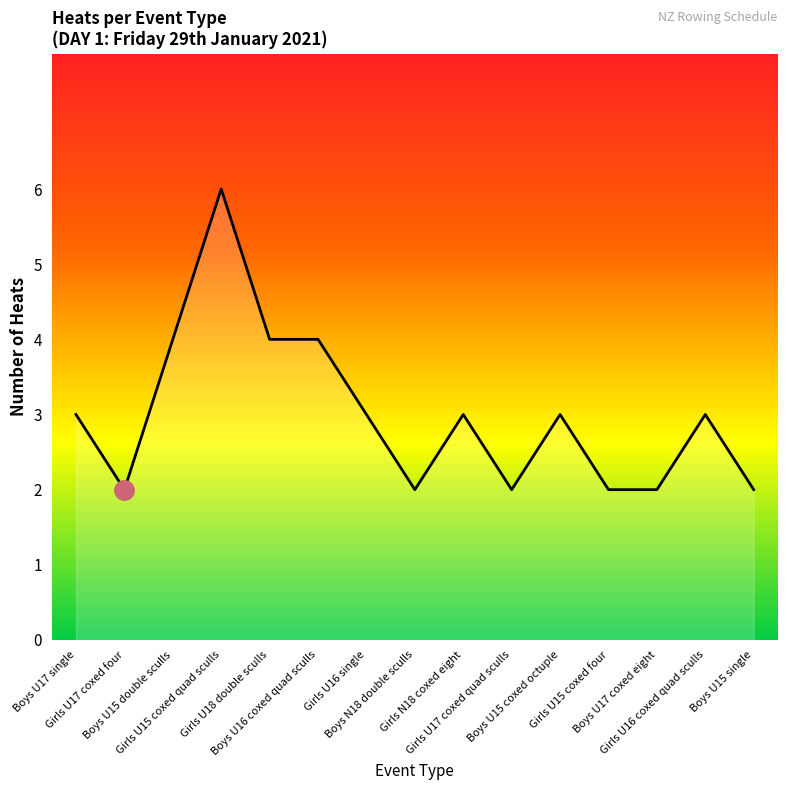

What is the difference between the maximum and minimum values?

4